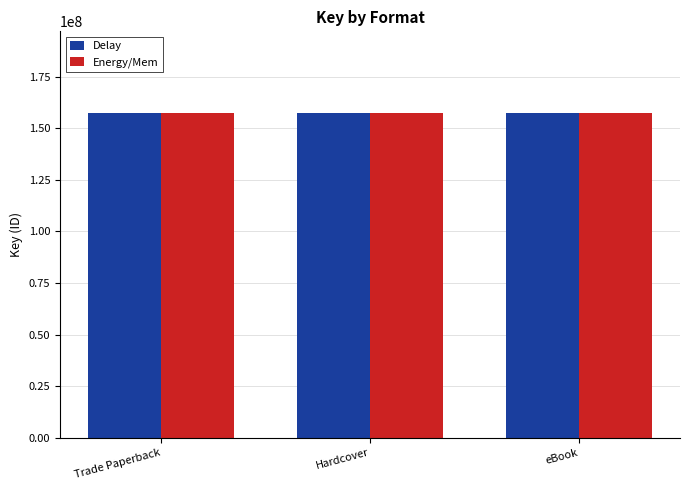

What value does the Energy/Mem series have at Hardcover?

157621282